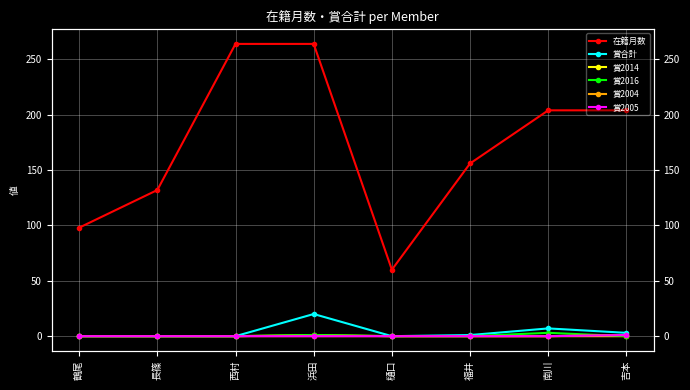

What is the label of the 7th point from the right?

長篠